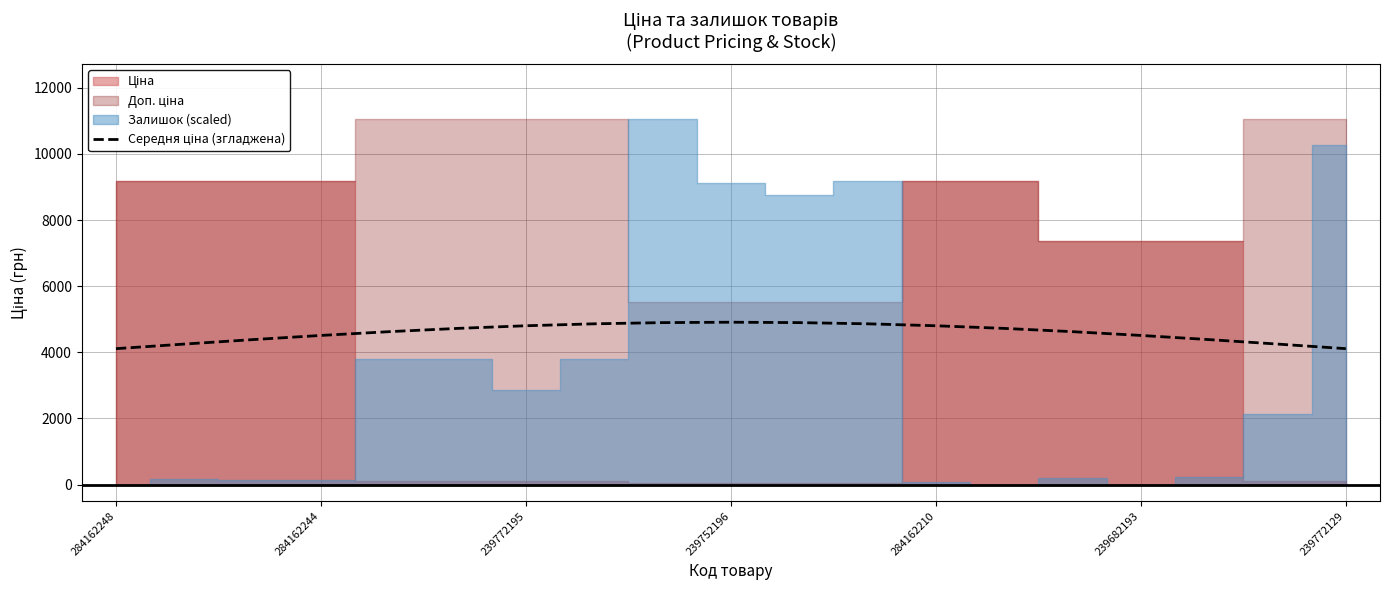

What is the sum of all values?

87219.8